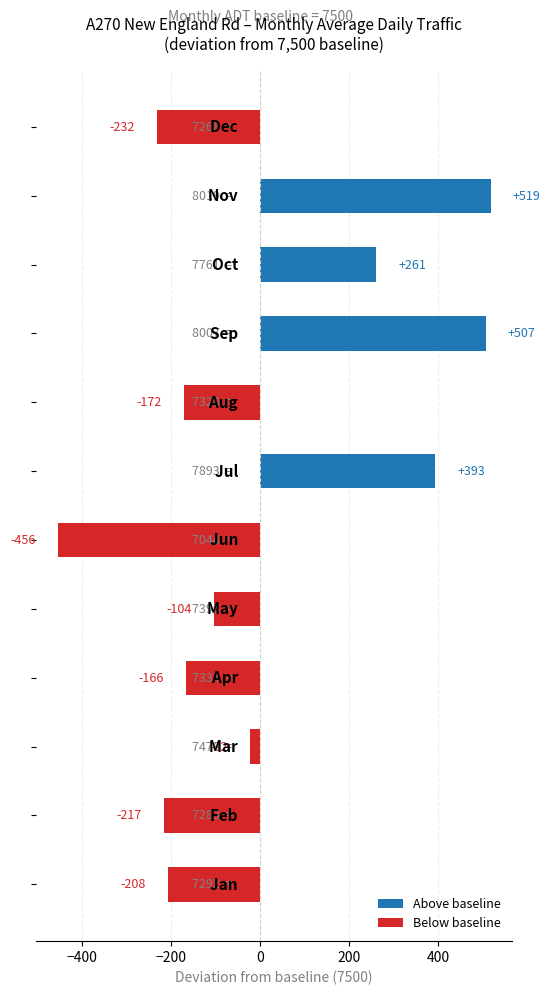

What is the maximum value shown in the chart?

518.8